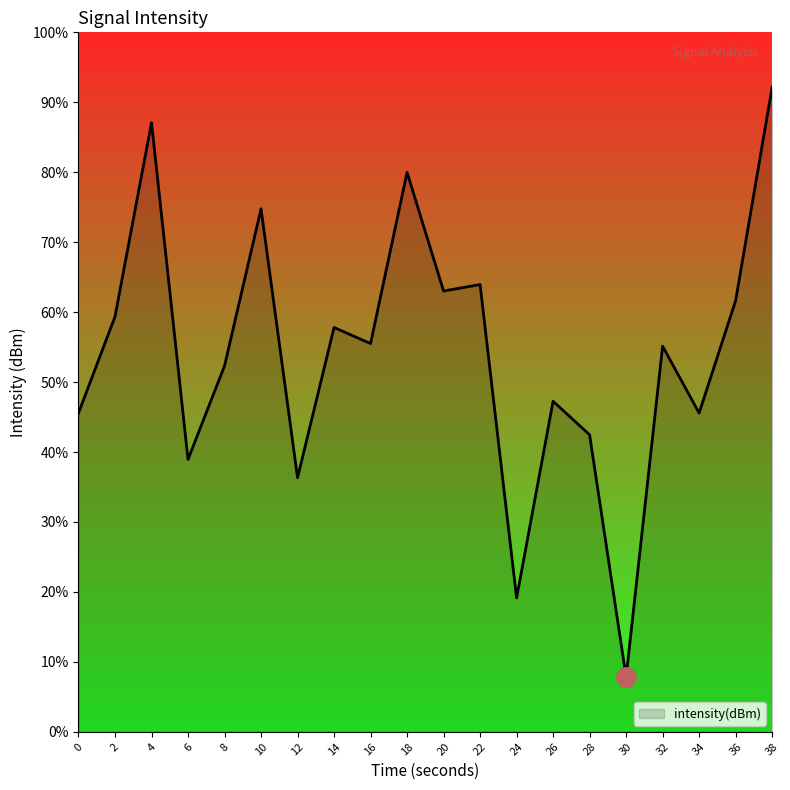

Where is the first local minimum?

6